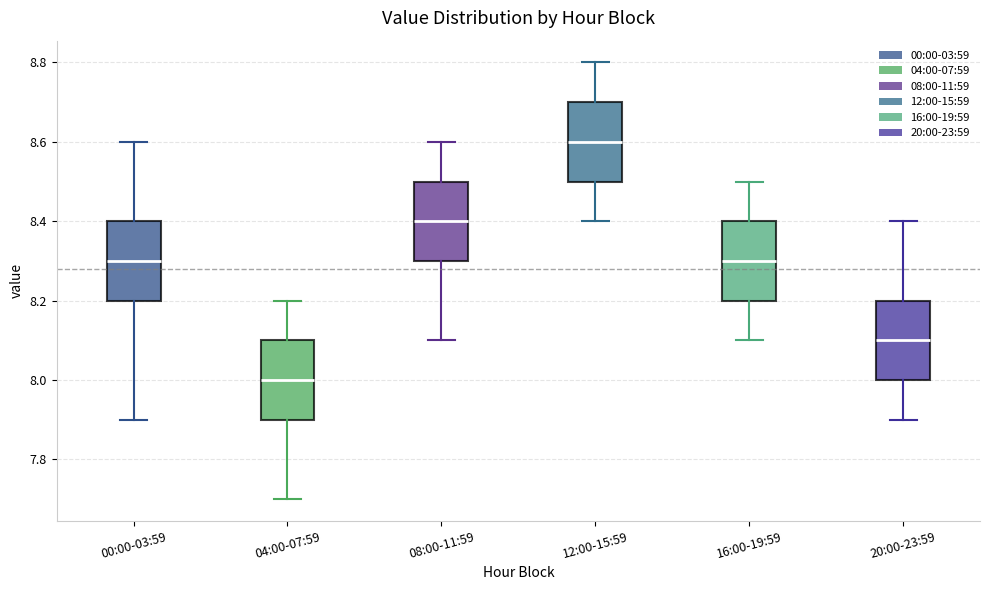

Reading left to right, transcribe this box plot: for each box, give where its median line is, the range the box spans, and where its two whiskers end, as read against the y-axis. The values are not printed on the chart, so give them approximately, as read against the axis.

00:00-03:59: median 8.3, box 8.2 to 8.4, whiskers 7.9 to 8.6
04:00-07:59: median 8.0, box 7.9 to 8.1, whiskers 7.7 to 8.2
08:00-11:59: median 8.4, box 8.3 to 8.5, whiskers 8.1 to 8.6
12:00-15:59: median 8.6, box 8.5 to 8.7, whiskers 8.4 to 8.8
16:00-19:59: median 8.3, box 8.2 to 8.4, whiskers 8.1 to 8.5
20:00-23:59: median 8.1, box 8.0 to 8.2, whiskers 7.9 to 8.4